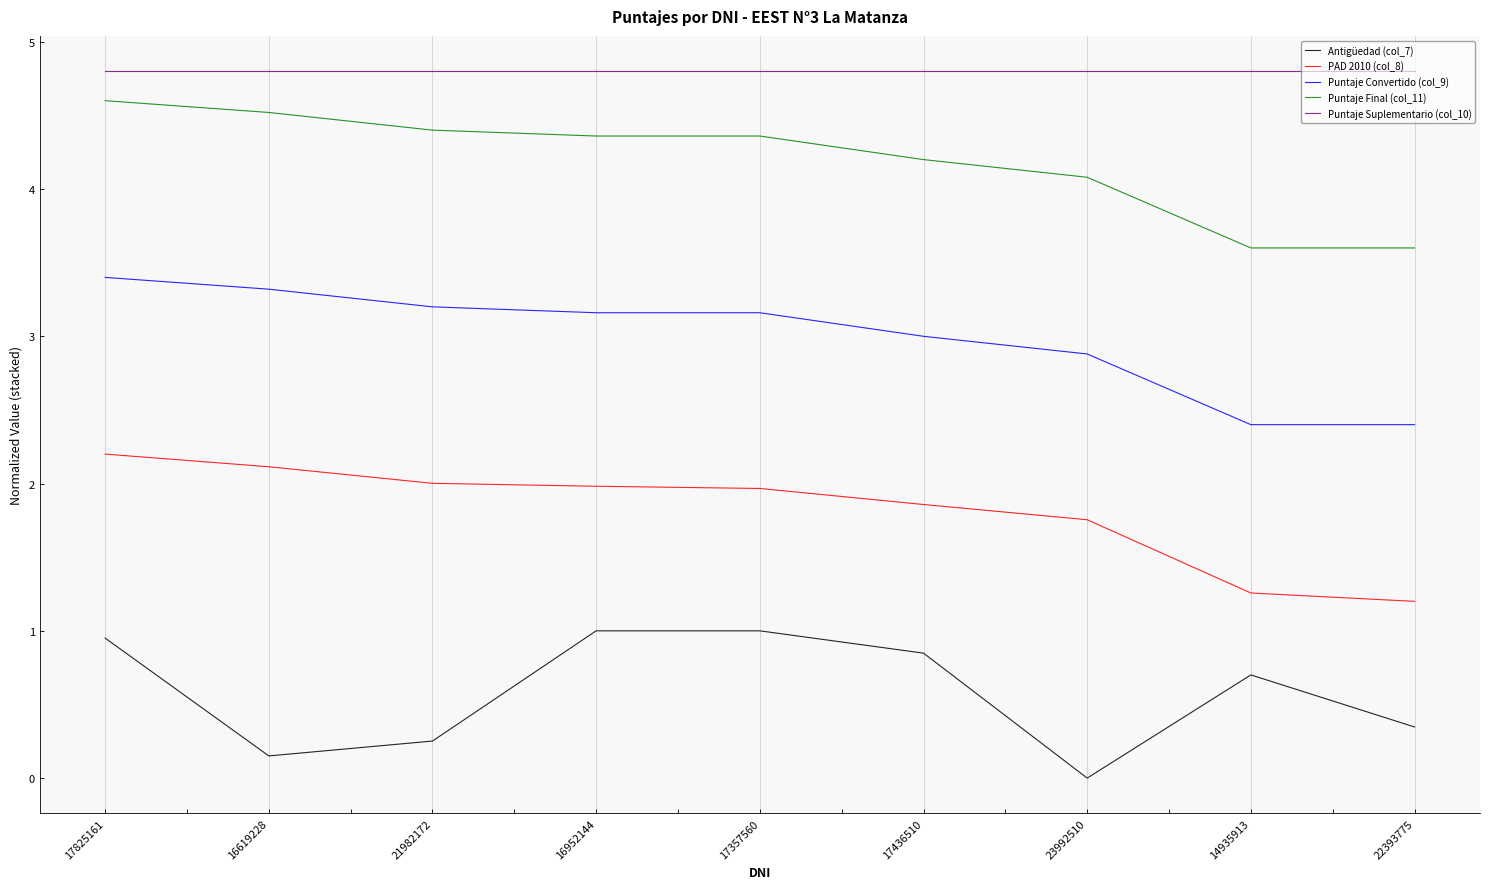

How many distinct data groups are displayed?

5